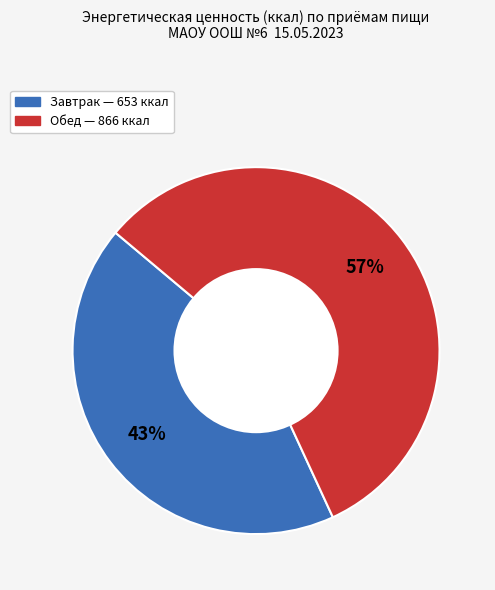

How many slices are in this pie chart?

2